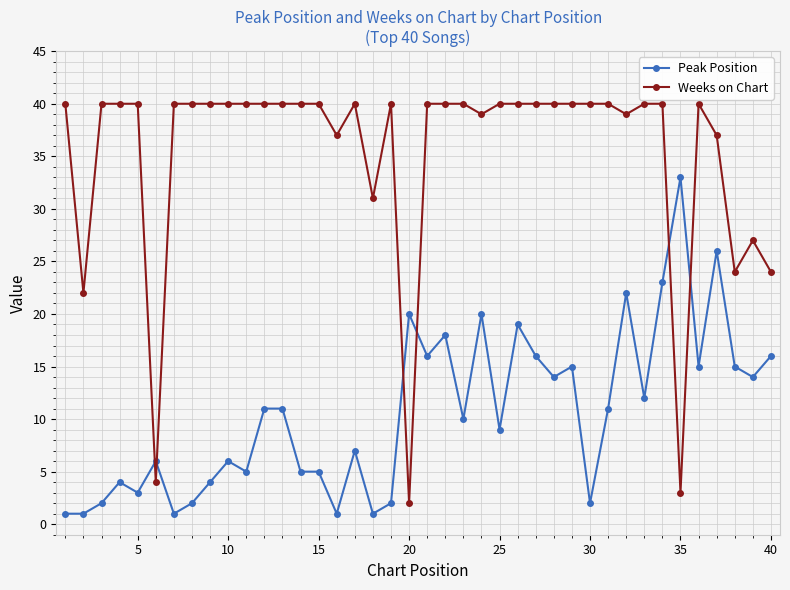

True or false: Weeks on Chart has more than 1 points higher than both neighbors.

True